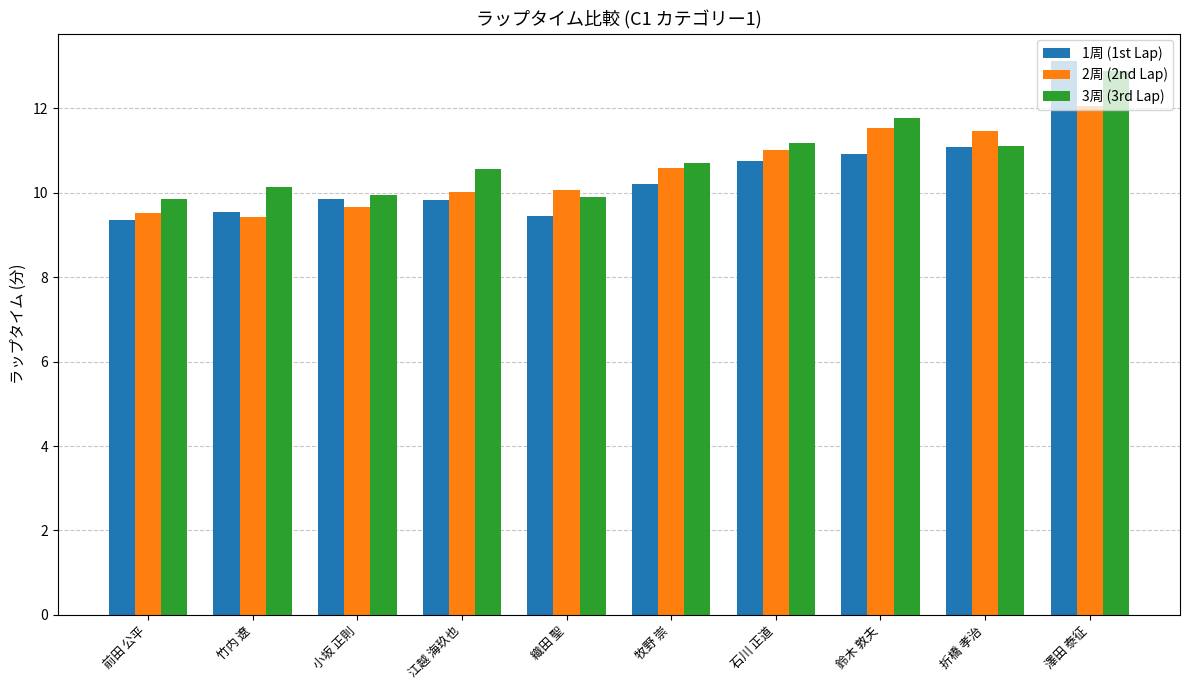

At which category is the sum across all series the highest?

澤田 泰征